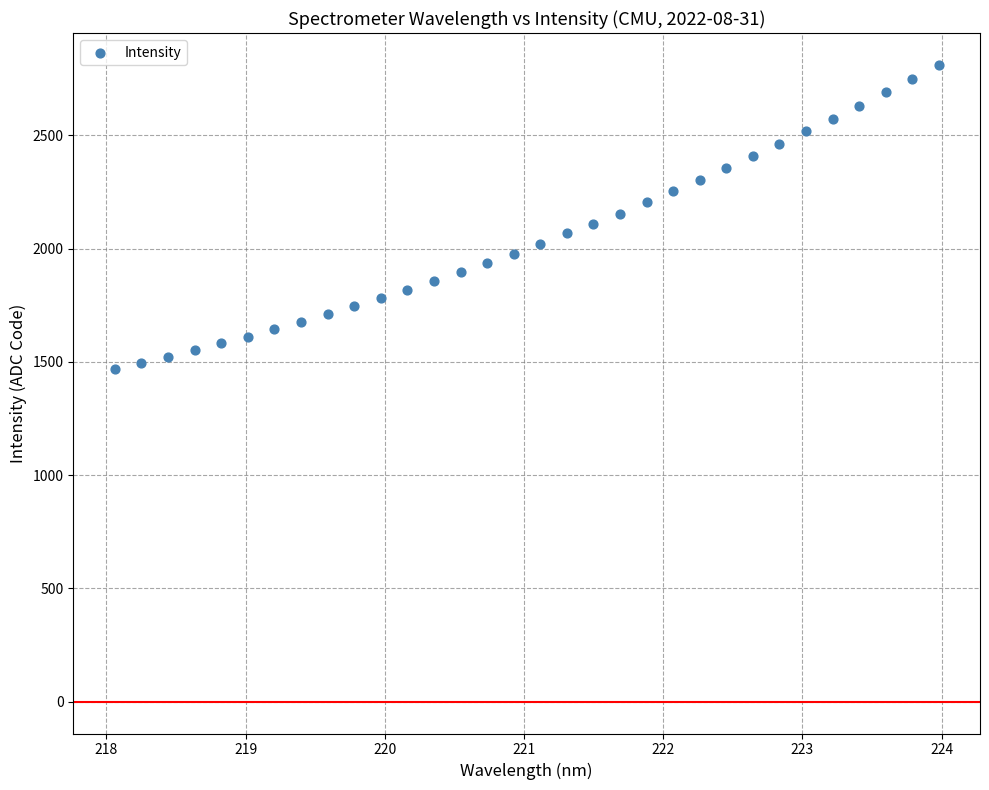

What is the range of Y values (max minus min)?

1344.1